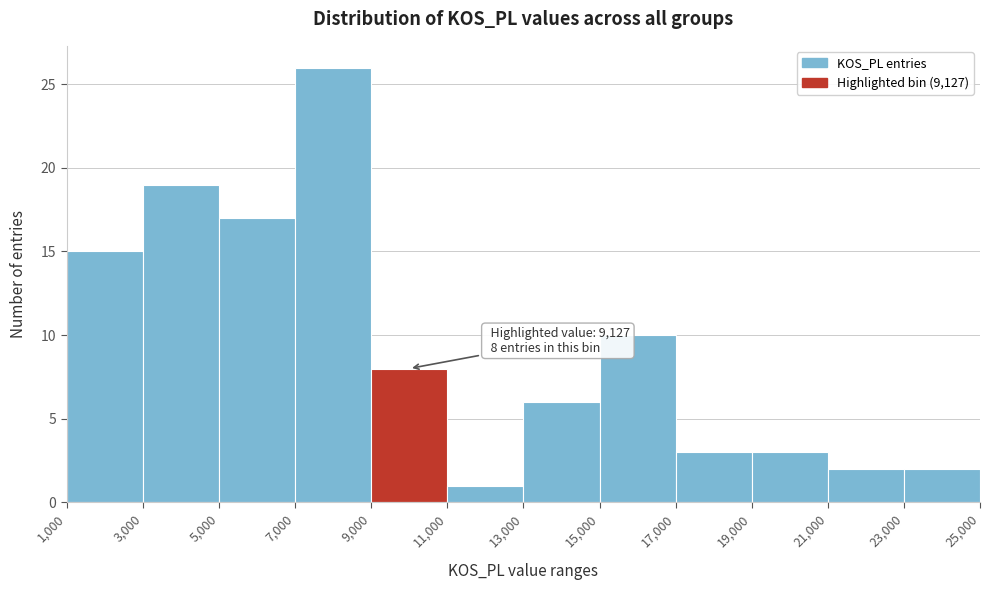

Which range on the x-axis has the tallest bar?

7,000 to 9,000